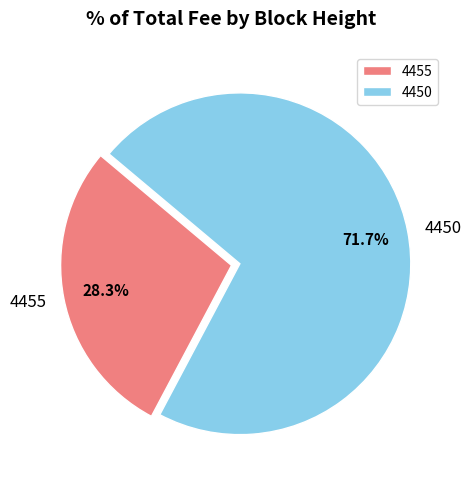

To the nearest percent, what is the average slice percentage?

50%